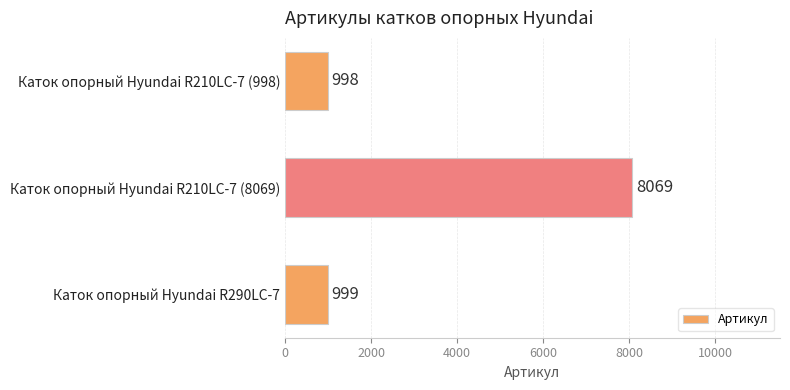

The value at Каток опорный Hyundai R210LC-7 (8069) is 8069. True or false?

True